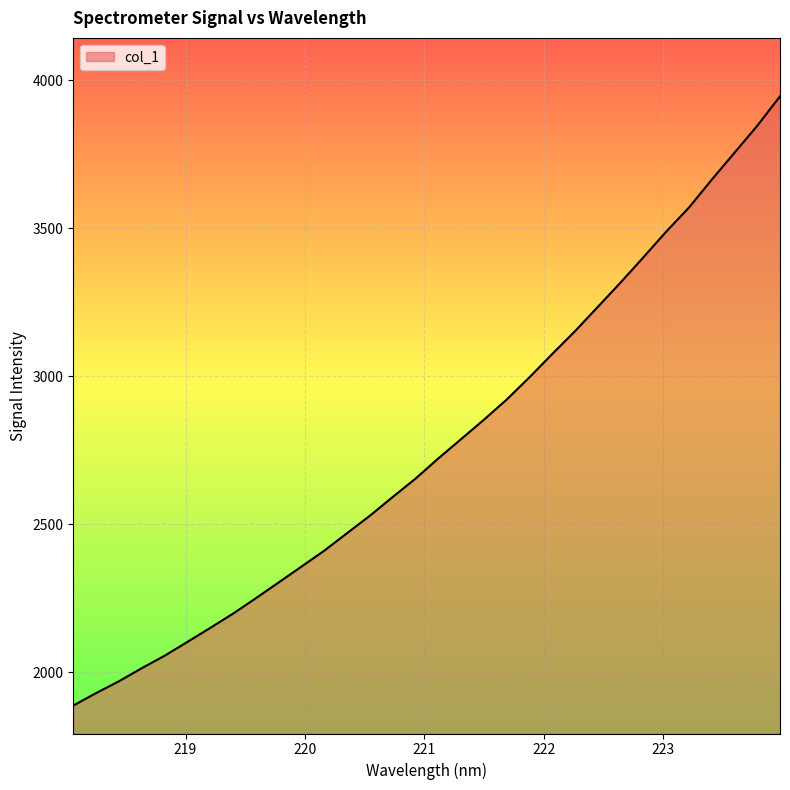

What is the maximum value shown in the chart?

3946.0